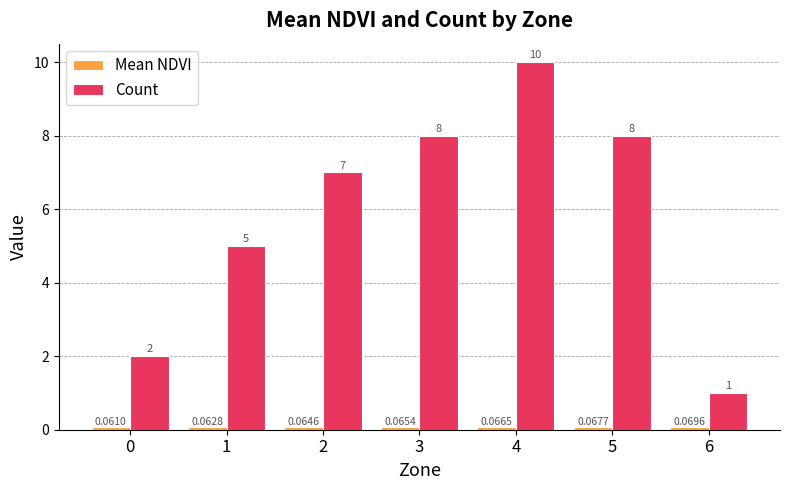

What is the total value across all series at 3?

8.1